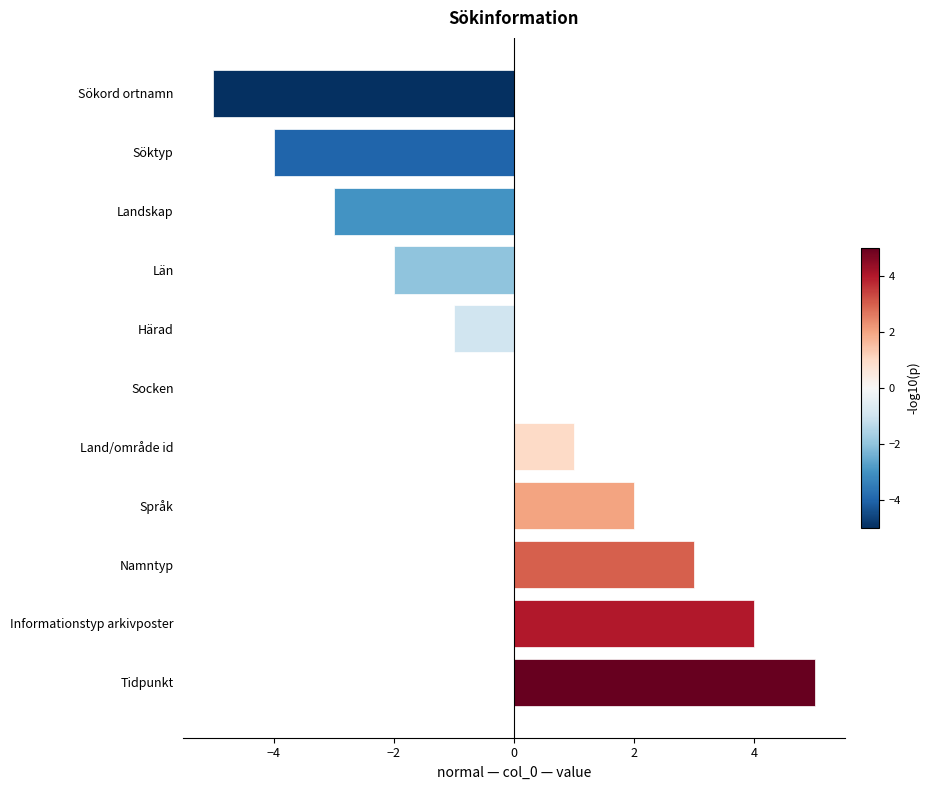

True or false: the data shows 0 at Socken.

True